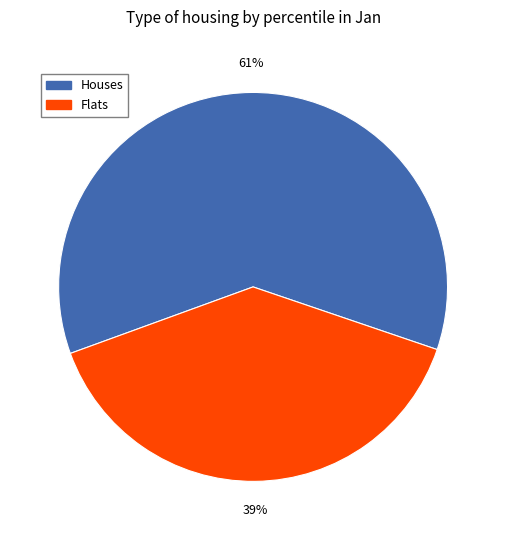

Which category has the smallest portion of the pie?

Flats